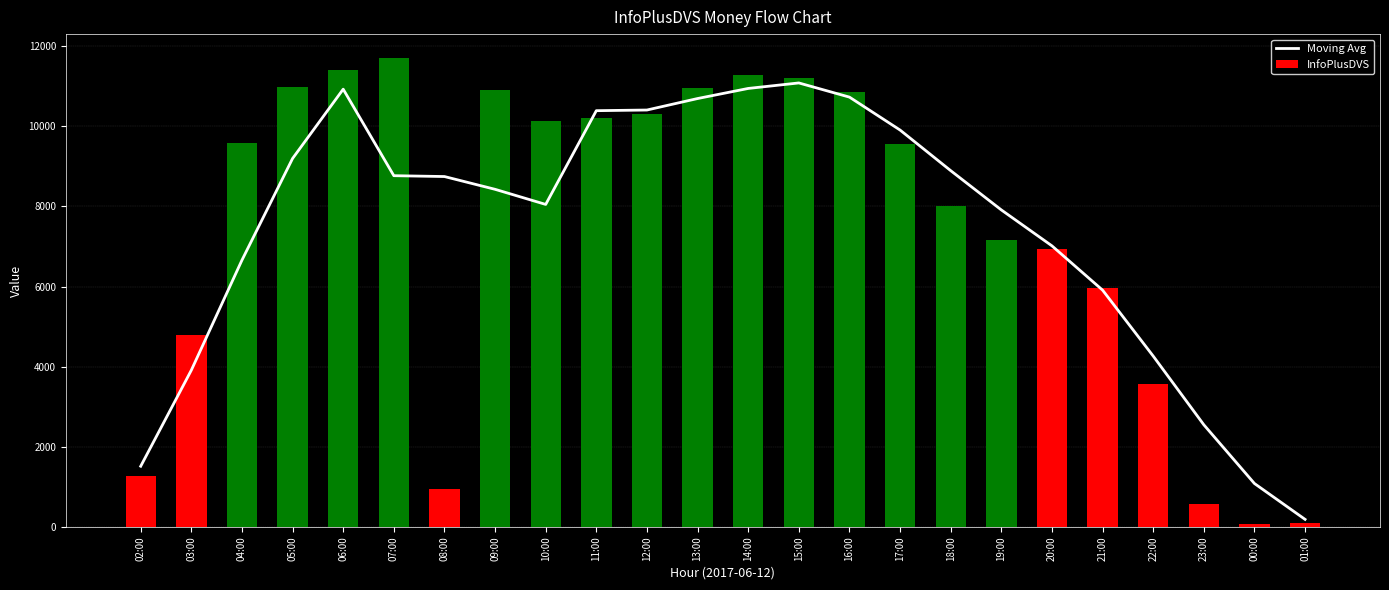

List the series in order of their overall mean, highest first.

InfoPlusDVS, Moving Avg